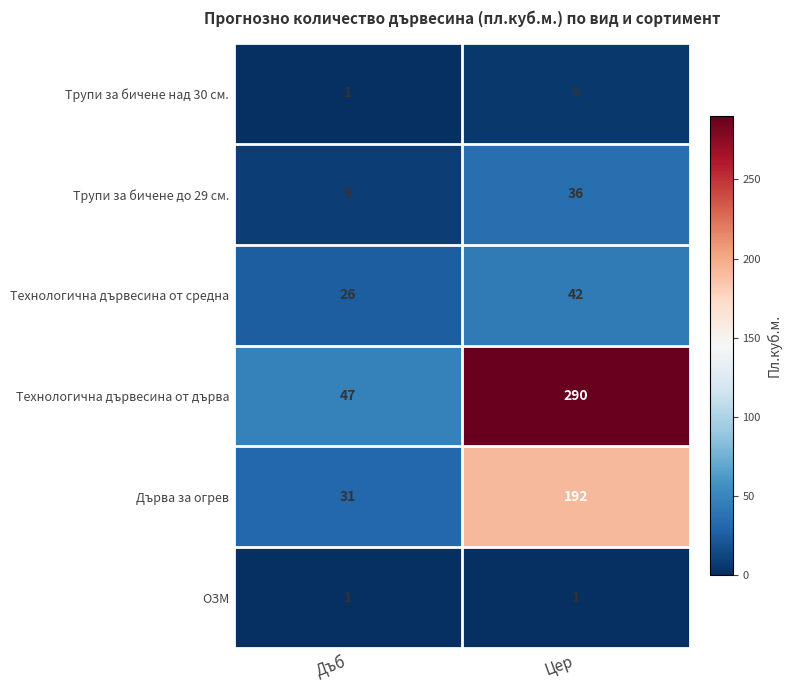

At Цер, list the series in order from smallest to largest.

ОЗМ, Трупи за бичене над 30 см., Трупи за бичене до 29 см., Технологична дървесина от средна, Дърва за огрев, Технологична дървесина от дърва